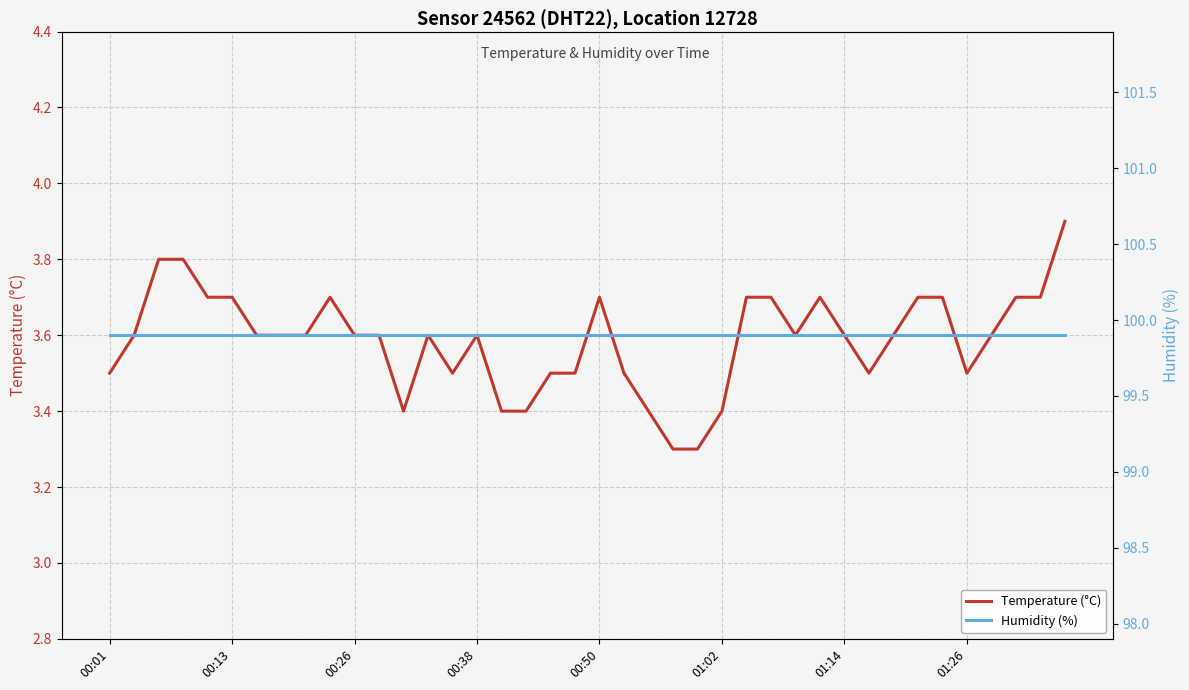

Which category has the highest value across all series?

00:01